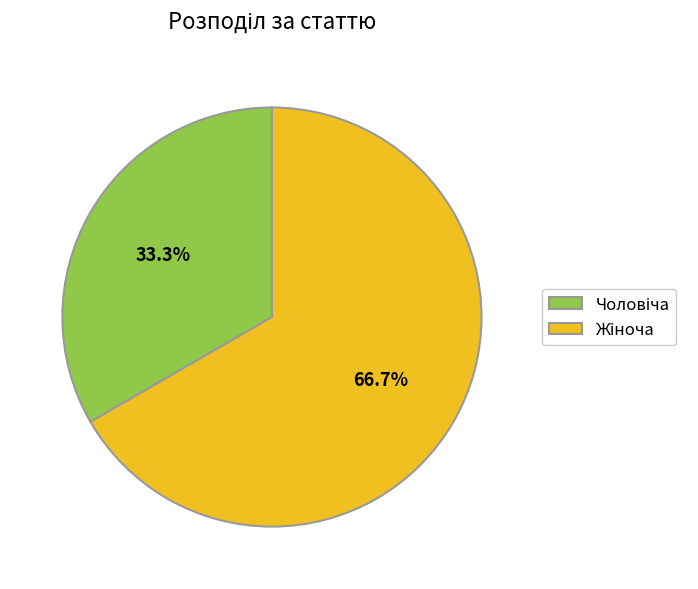

Does any single category account for the majority?

Yes